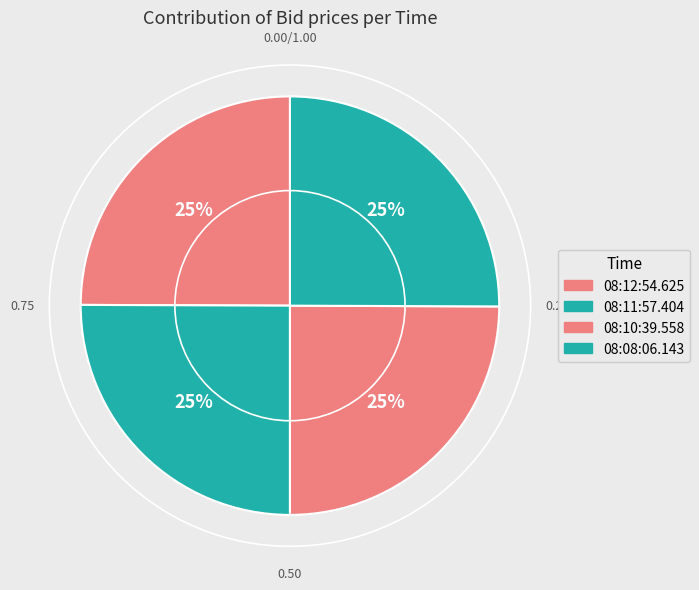

How many slices are in this pie chart?

4